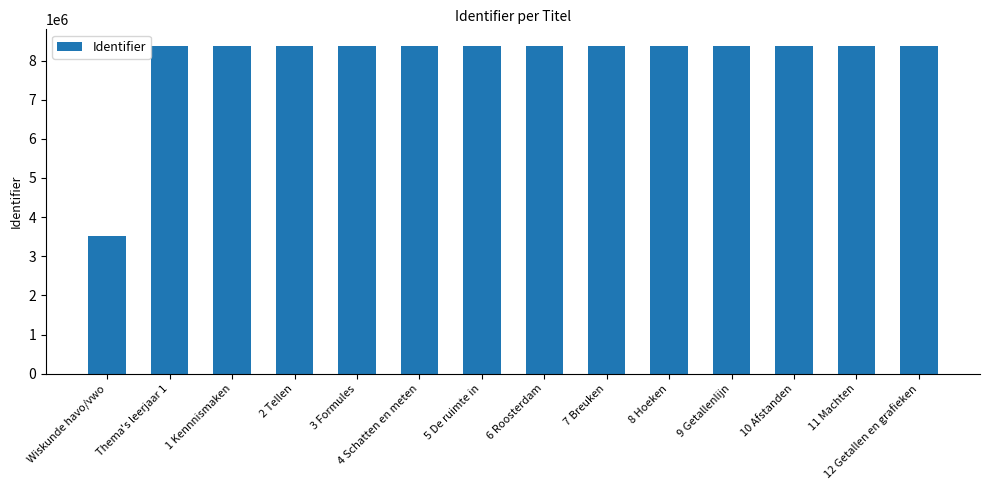

True or false: the data shows 3100923 at 9 Getallenlijn.

False